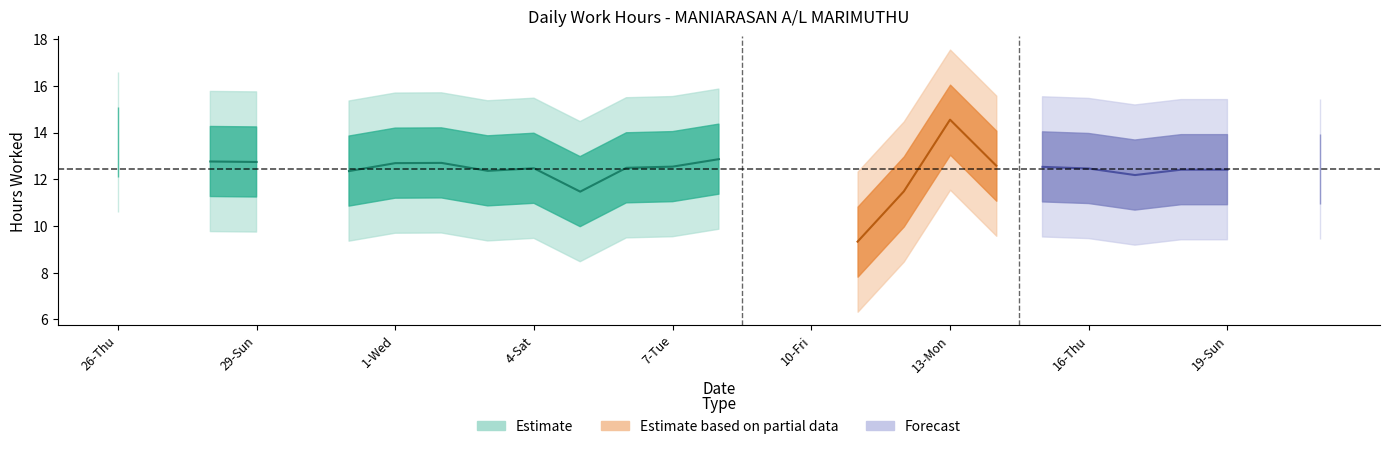

How many values exceed 12?

19